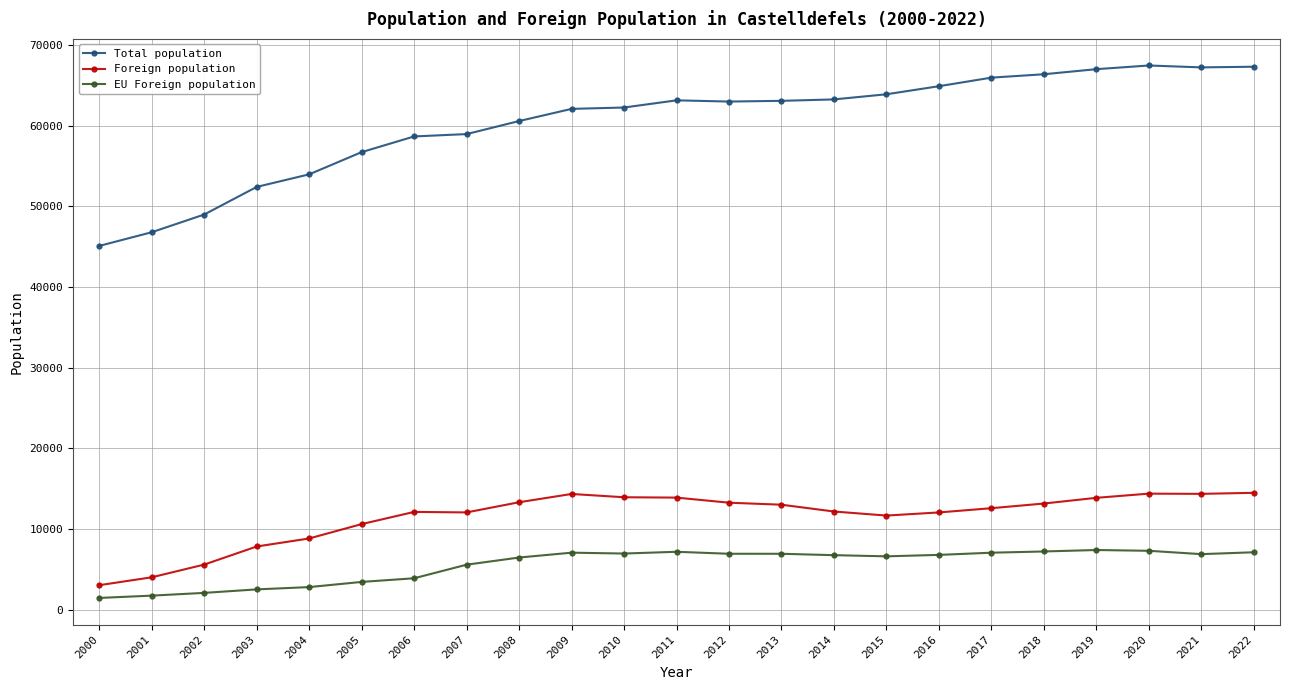

How many values in the EU Foreign population series are below 6778?

11